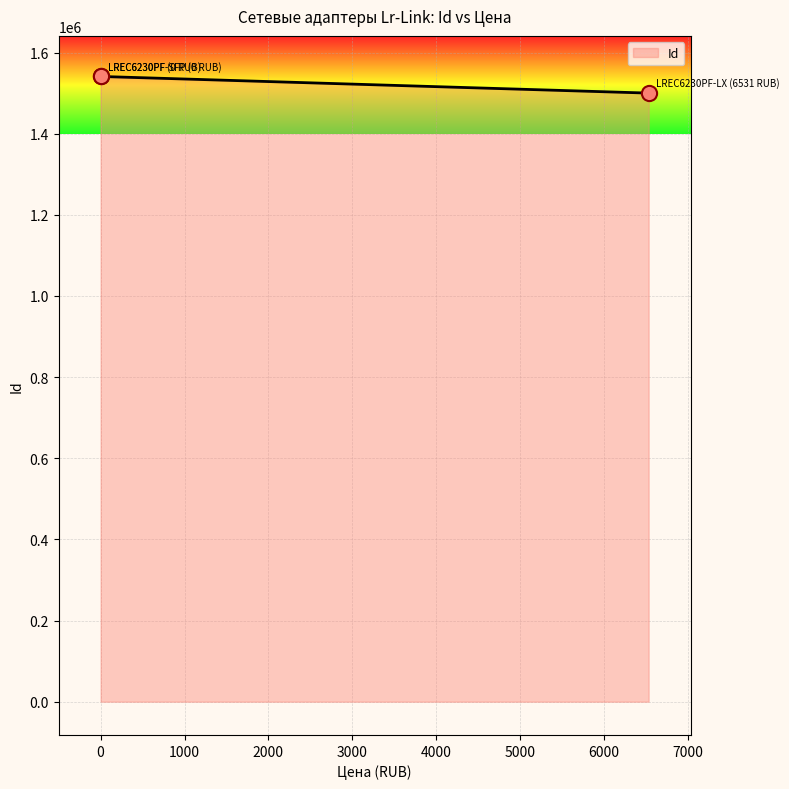

Between LREC6230PF-SFP (0 RUB) and LREC6230PF (0 RUB), which is larger?

LREC6230PF (0 RUB)